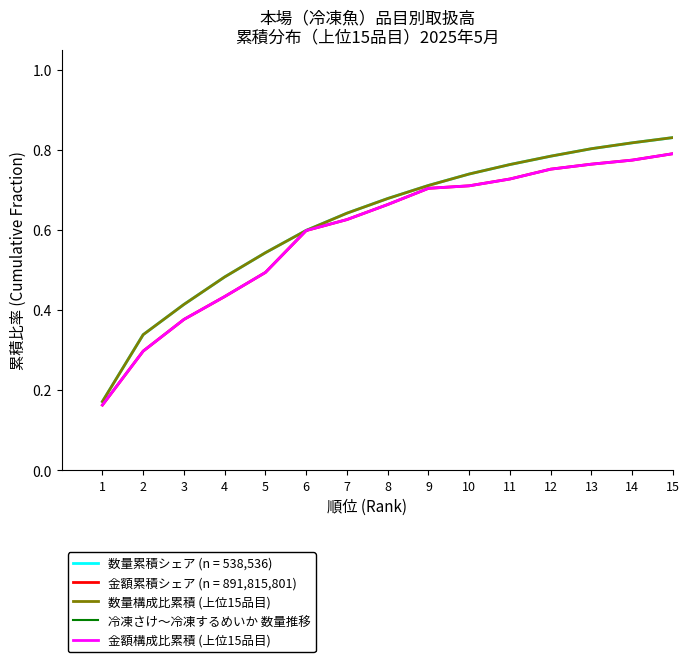

Is it true that 数量構成比累積 (上位15品目) equals 0.2 at 5?

False